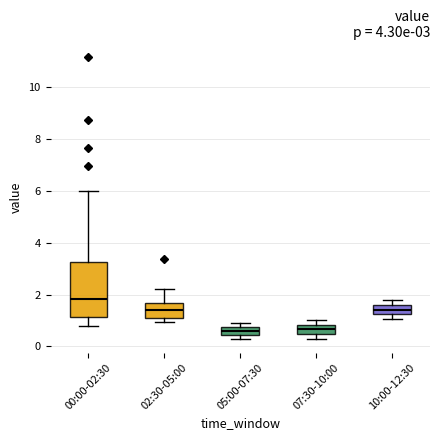

Which box's median line is the highest?

00:00-02:30